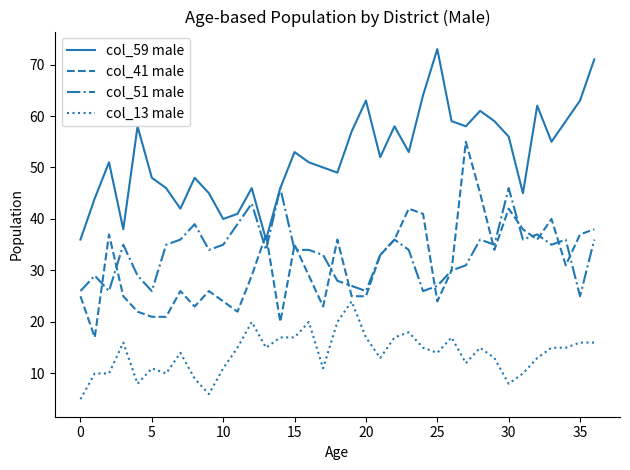

True or false: col_41 male and col_59 male cross at least once.

True